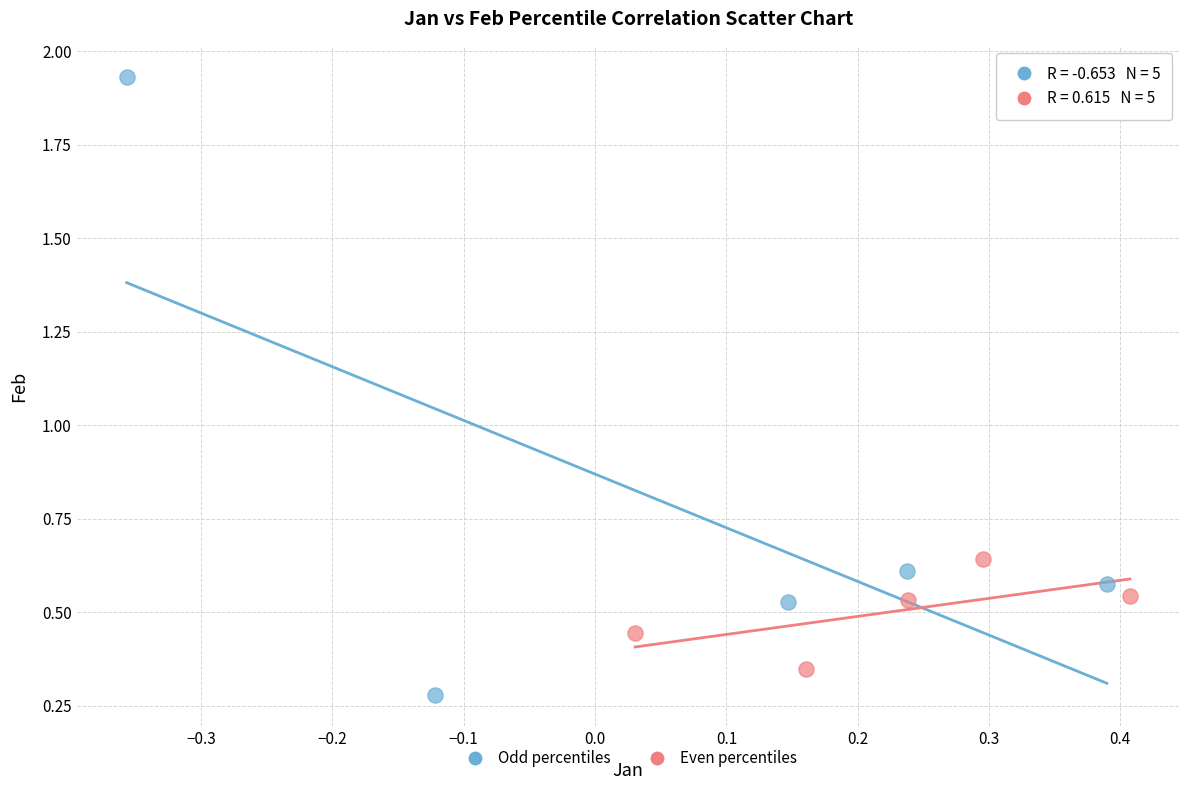

Which series reaches the maximum Y coordinate?

Odd percentiles